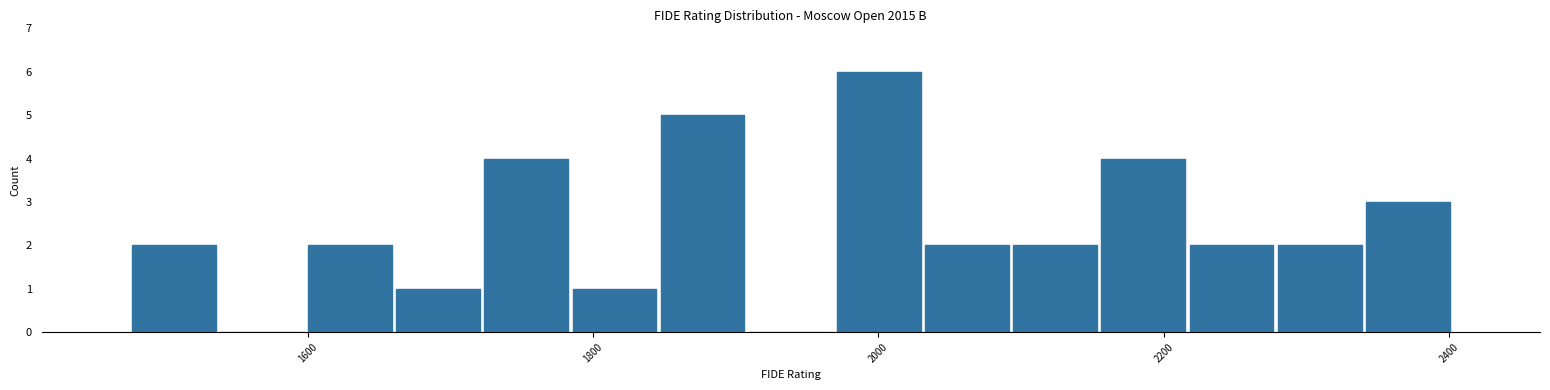

Read against the x-axis, roughly where is the centre of the tallest bar?

2000